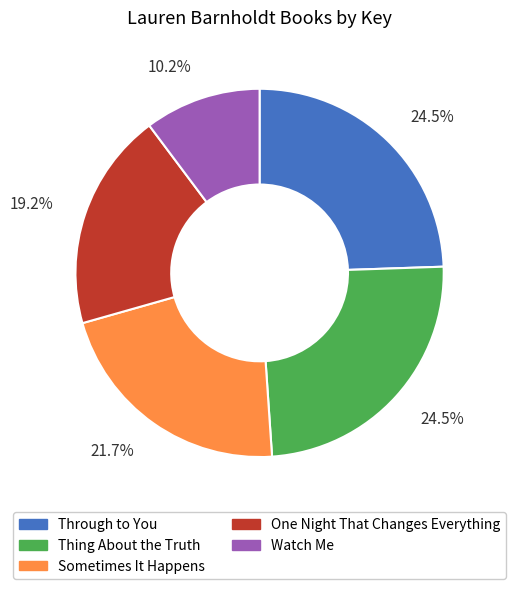

True or false: Thing About the Truth accounts for 38% of the total.

False